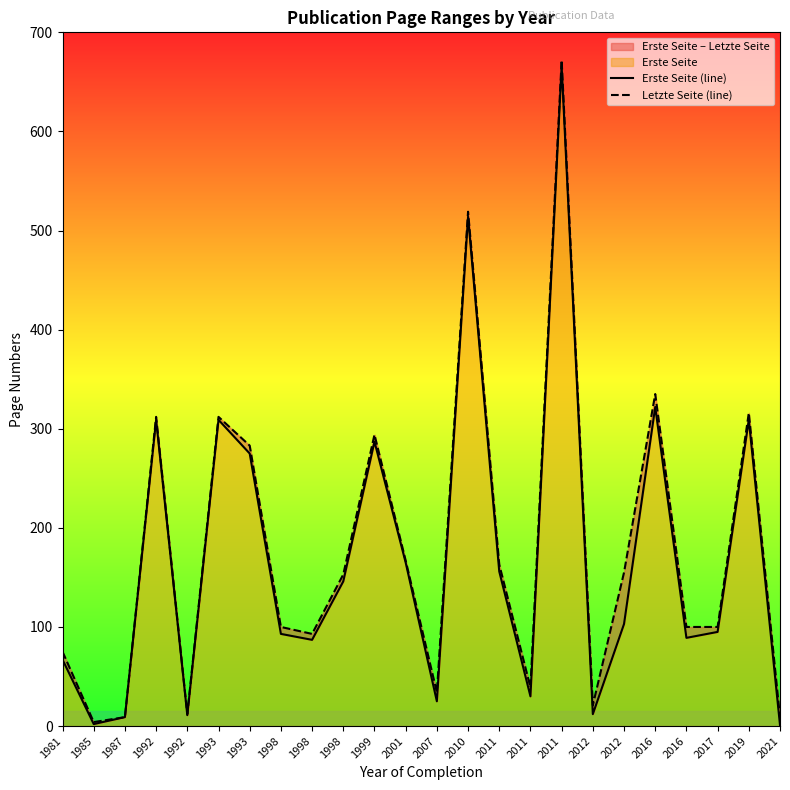

How many values in the Letzte Seite (line) series are below 153?

12